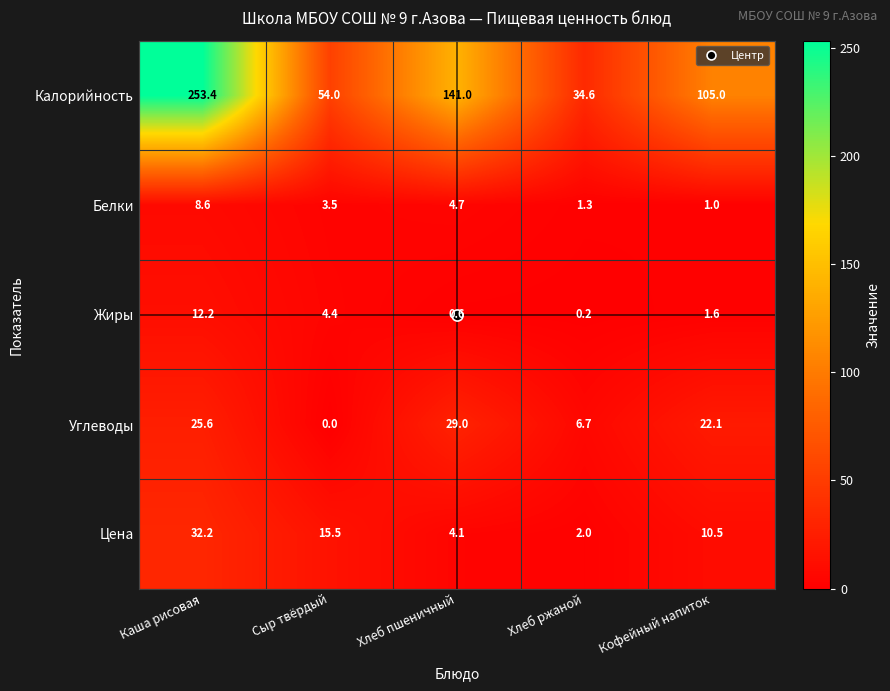

At Сыр твёрдый, list the series in order from smallest to largest.

Углеводы, Белки, Жиры, Цена, Калорийность